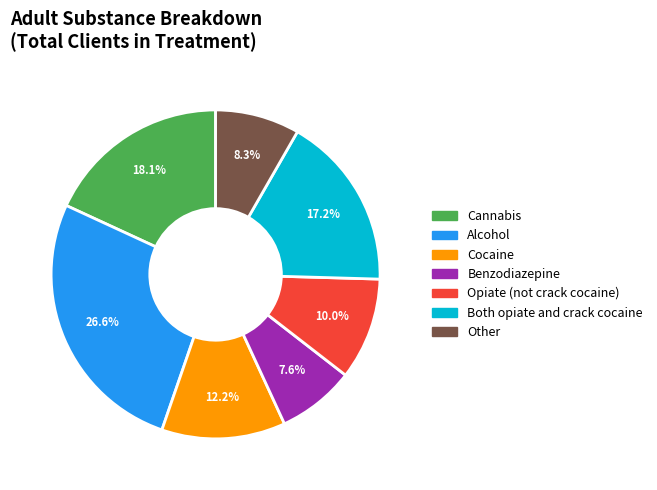

To the nearest percent, what portion does Cocaine represent?

12%